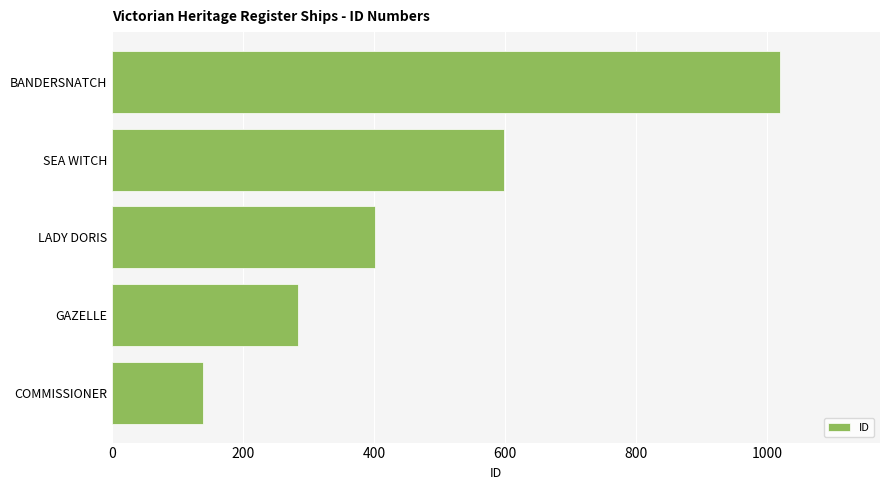

Reading bottom to top, transcribe all the data shown in this chart.

138	284	402	599	1020